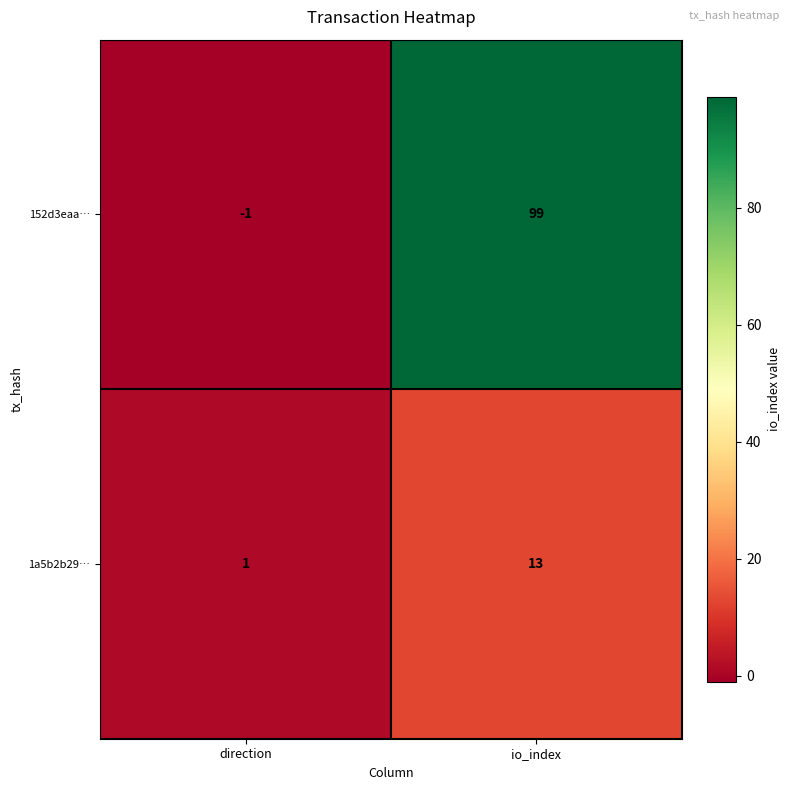

What is the difference between the maximum and minimum values in the 1a5b2b29… series?

12